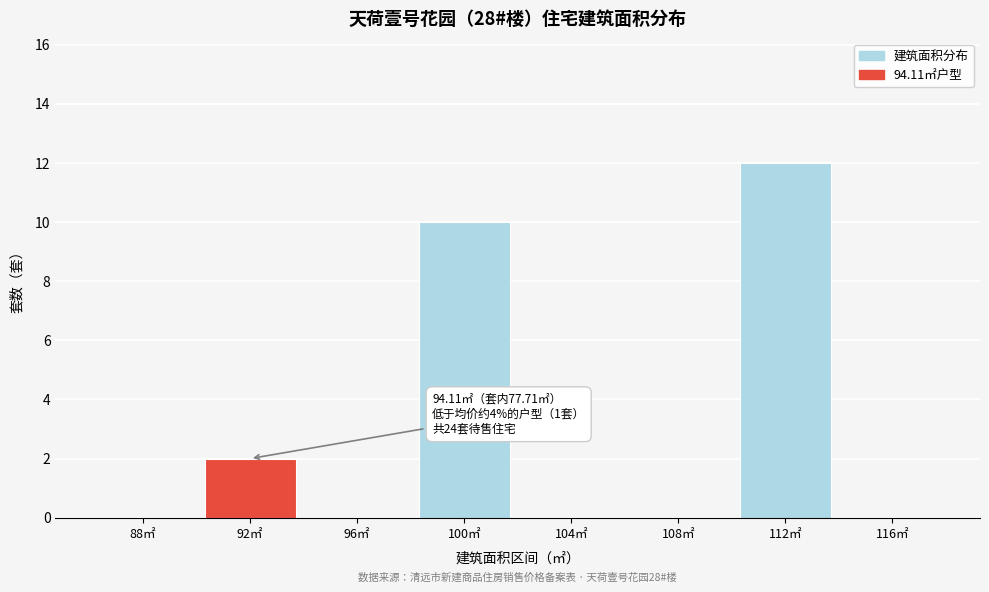

What is the sum of all values?

24